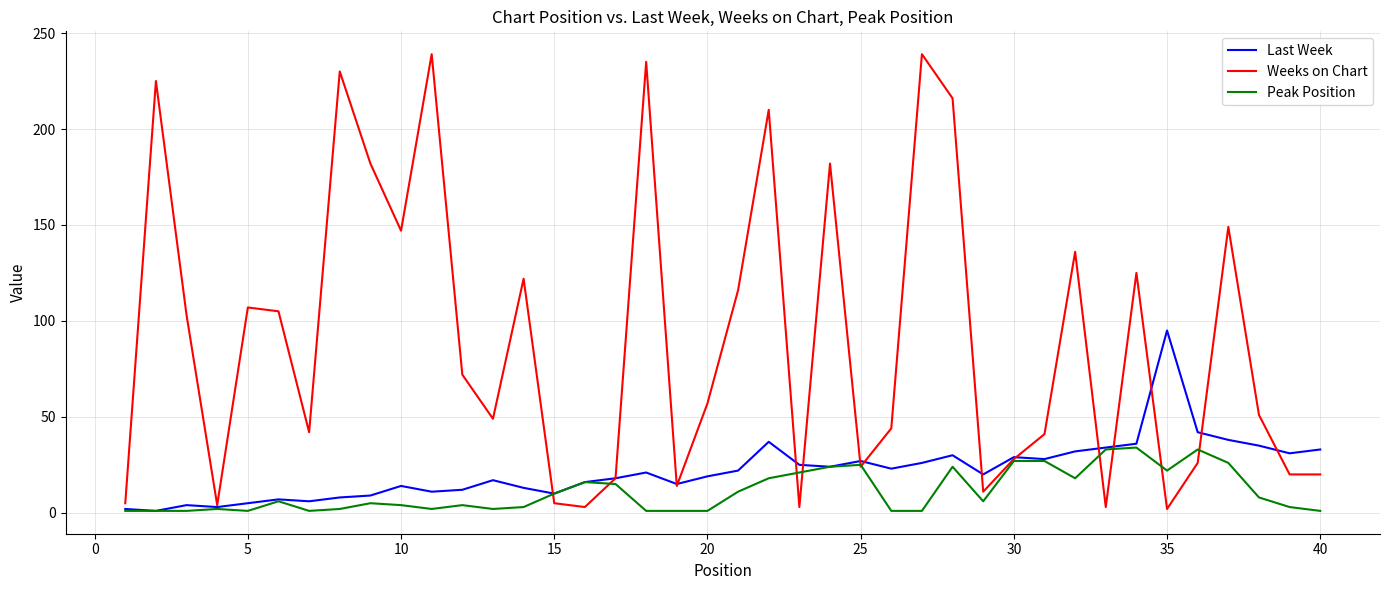

What is the difference between the second highest and minimum values in the Peak Position series?

32